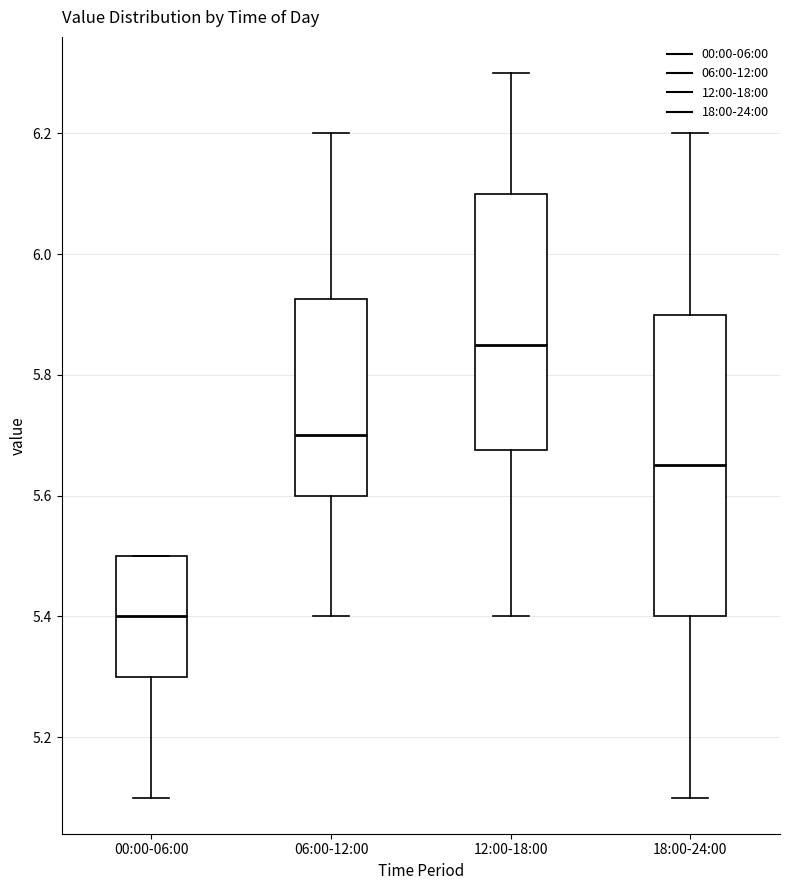

Reading left to right, transcribe this box plot: for each box, give where its median line is, the range the box spans, and where its two whiskers end, as read against the y-axis. The values are not printed on the chart, so give them approximately, as read against the axis.

00:00-06:00: median 5.40, box 5.30 to 5.50, whiskers 5.10 to 5.50
06:00-12:00: median 5.70, box 5.60 to 5.92, whiskers 5.40 to 6.20
12:00-18:00: median 5.86, box 5.68 to 6.10, whiskers 5.40 to 6.30
18:00-24:00: median 5.66, box 5.40 to 5.90, whiskers 5.10 to 6.20